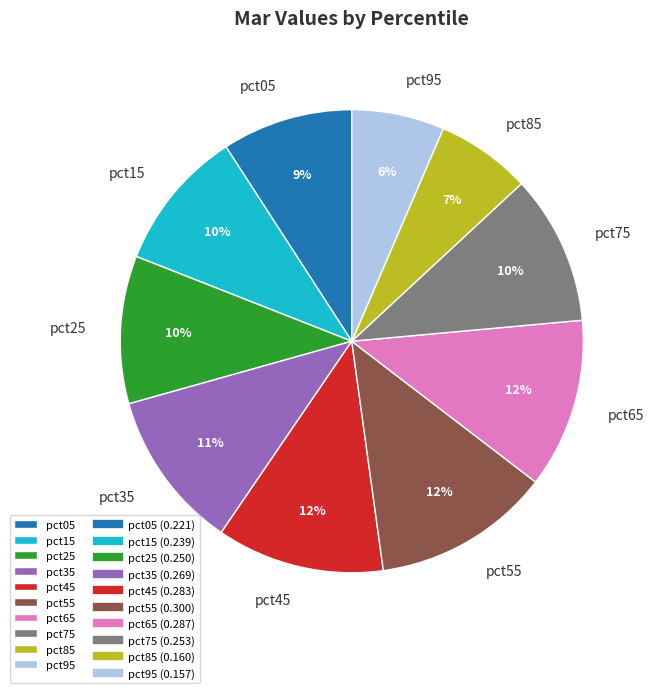

To the nearest percent, what is the difference between the largest and smallest slice percentages?

6%